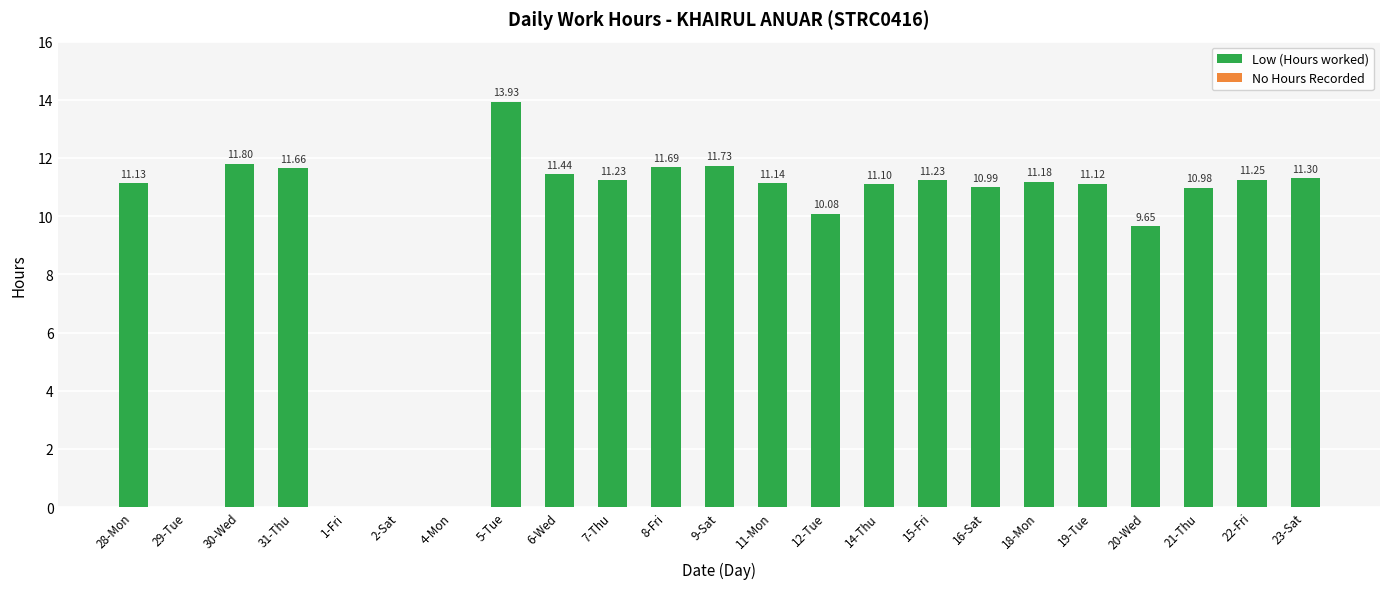

Approximately how many times larger is the value at 30-Wed compared to 28-Mon?

1.1